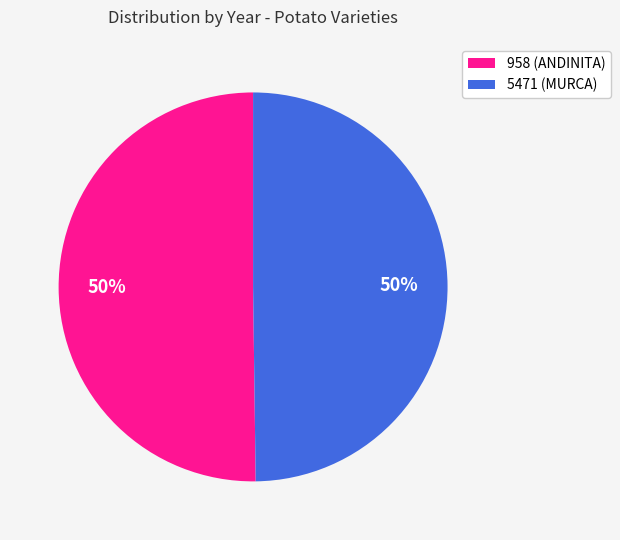

Is it true that 958 (ANDINITA) is 50% of the pie?

True